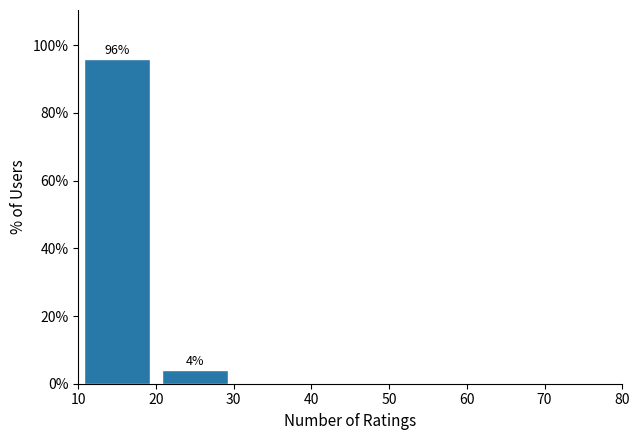

Which range on the x-axis has the tallest bar?

10 to 20